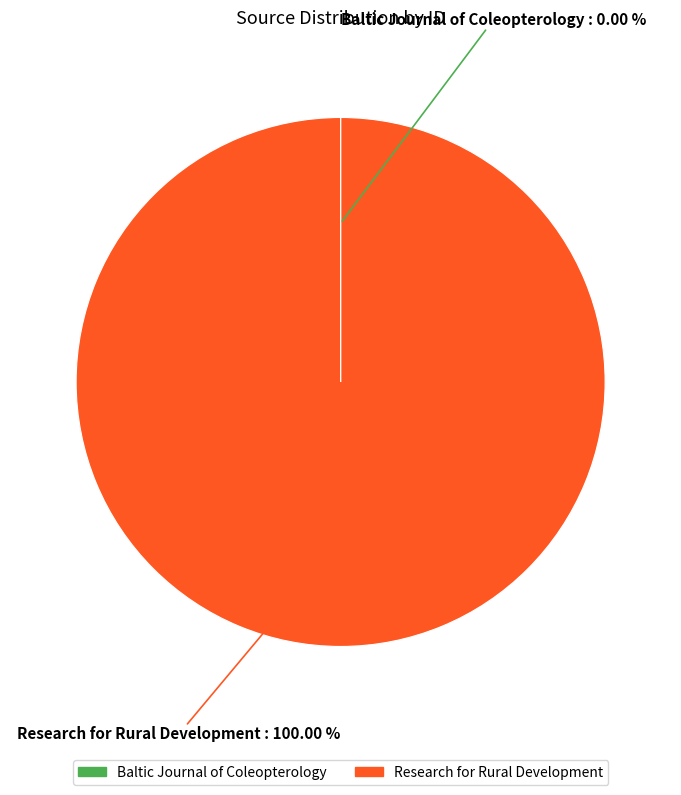

Which slice represents more than half of the pie?

Research for Rural Development